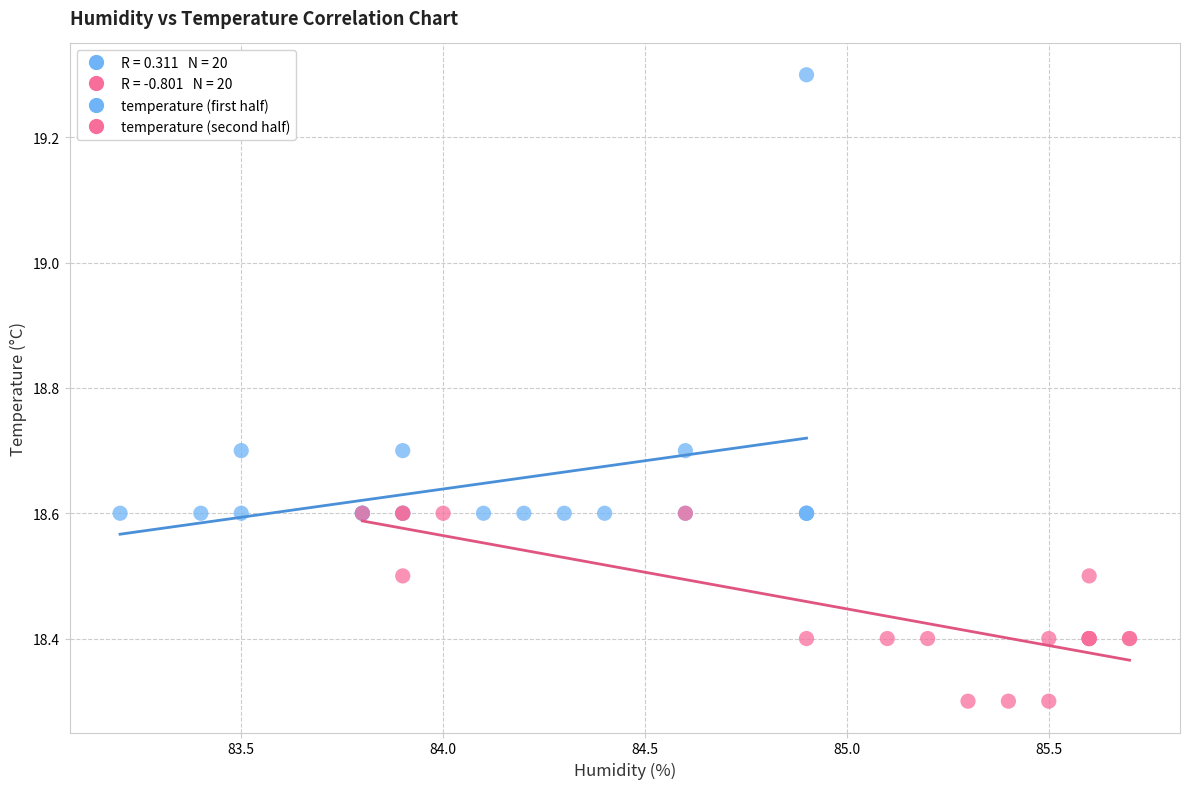

Which series contains the highest Y value?

temperature (first half)